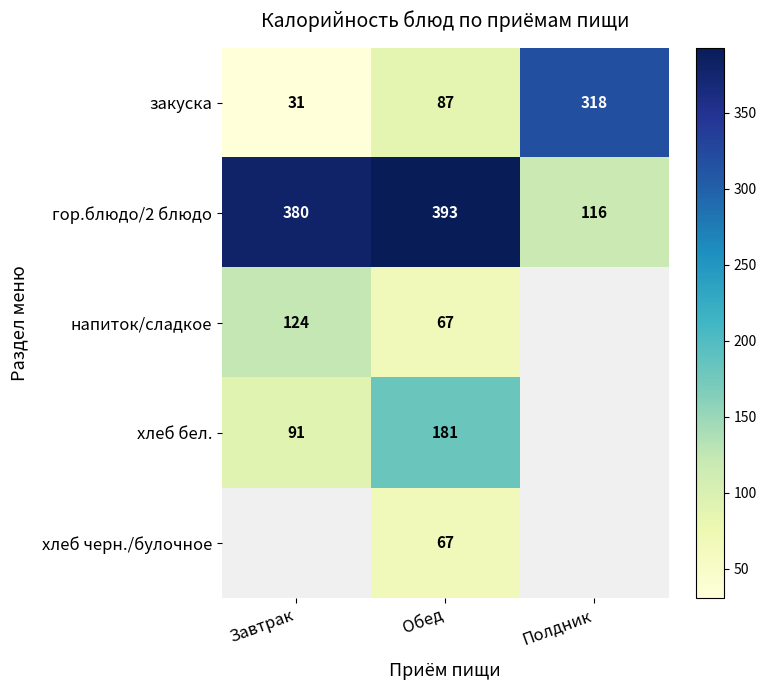

At which category does the chart reach its minimum across all series?

Завтрак